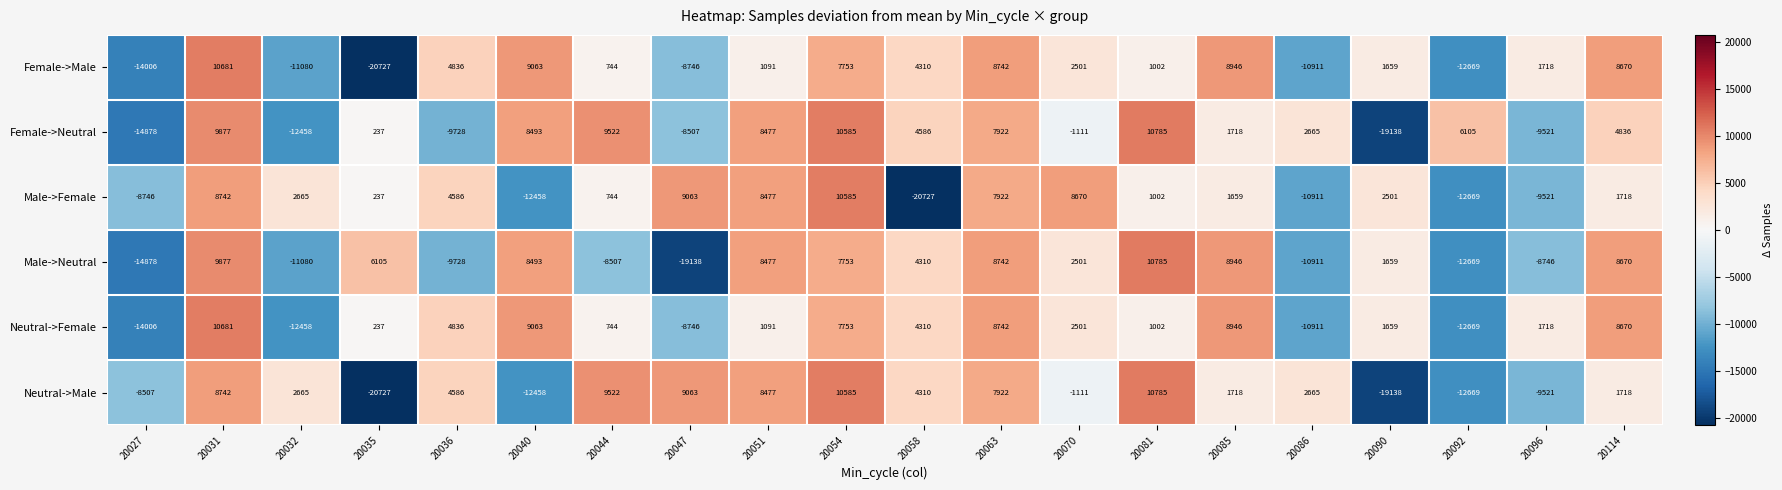

Which series changed the most between 20047 and 20085?

Male->Neutral